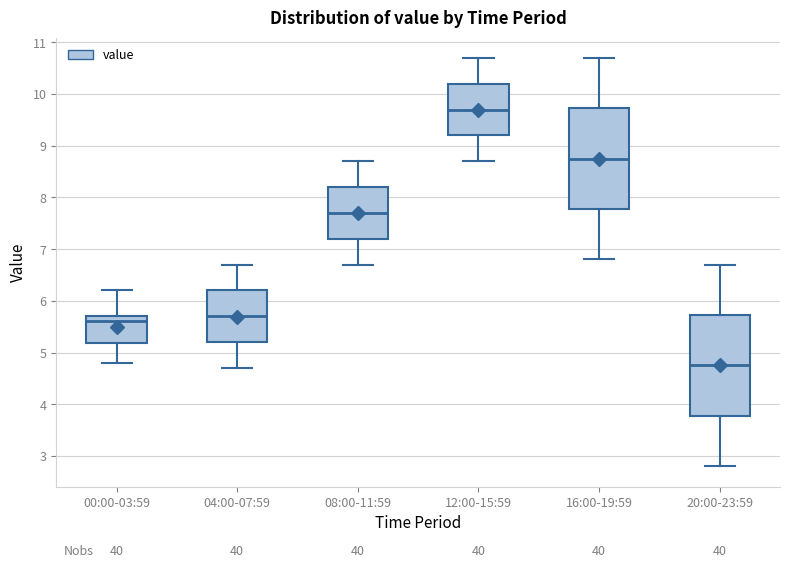

Where does the upper whisker of the box for 04:00-07:59 end on the y-axis? The values are not printed on the chart, so give them approximately, as read against the axis.

6.7